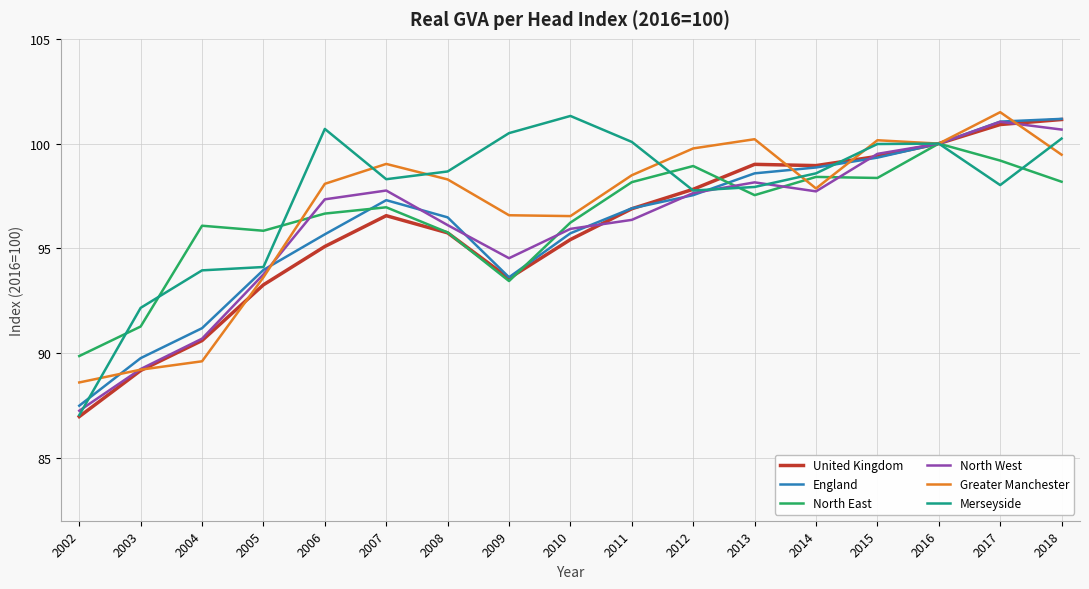

What are all the series names shown in the legend?

United Kingdom, England, North East, North West, Greater Manchester, Merseyside